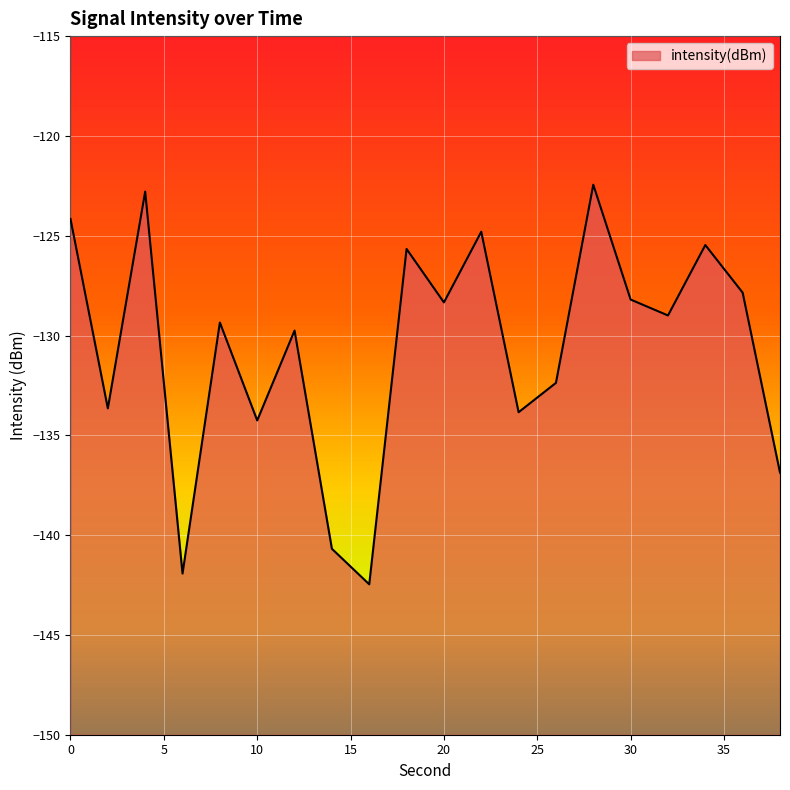

How many lines are shown in the chart?

1